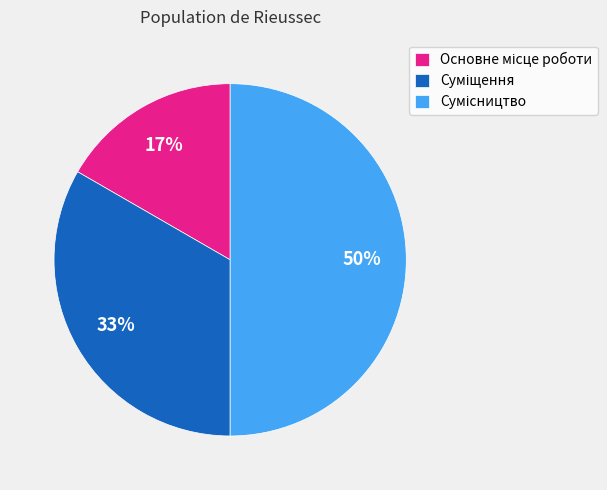

To the nearest percent, what is the average slice percentage?

33%